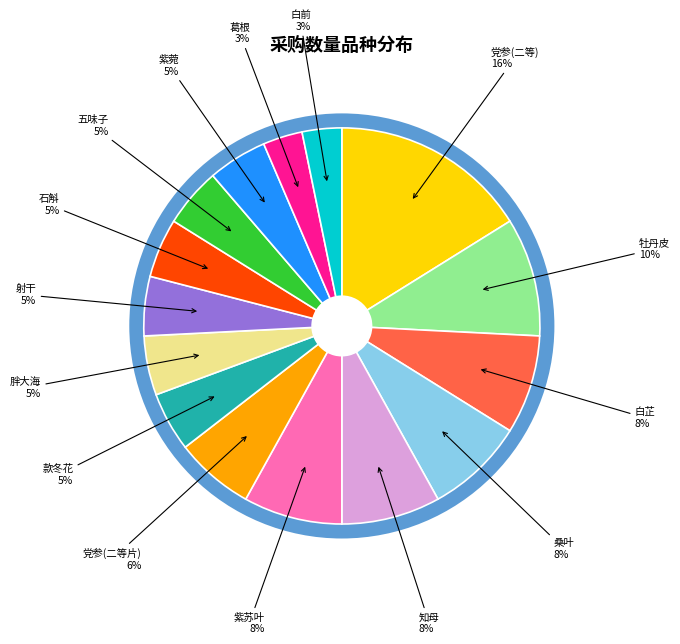

To the nearest percent, what is the average slice percentage?

7%